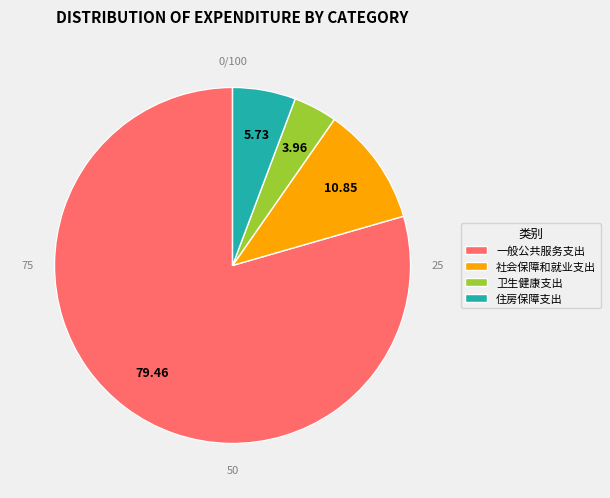

Which has a higher value, 一般公共服务支出 or 社会保障和就业支出?

一般公共服务支出